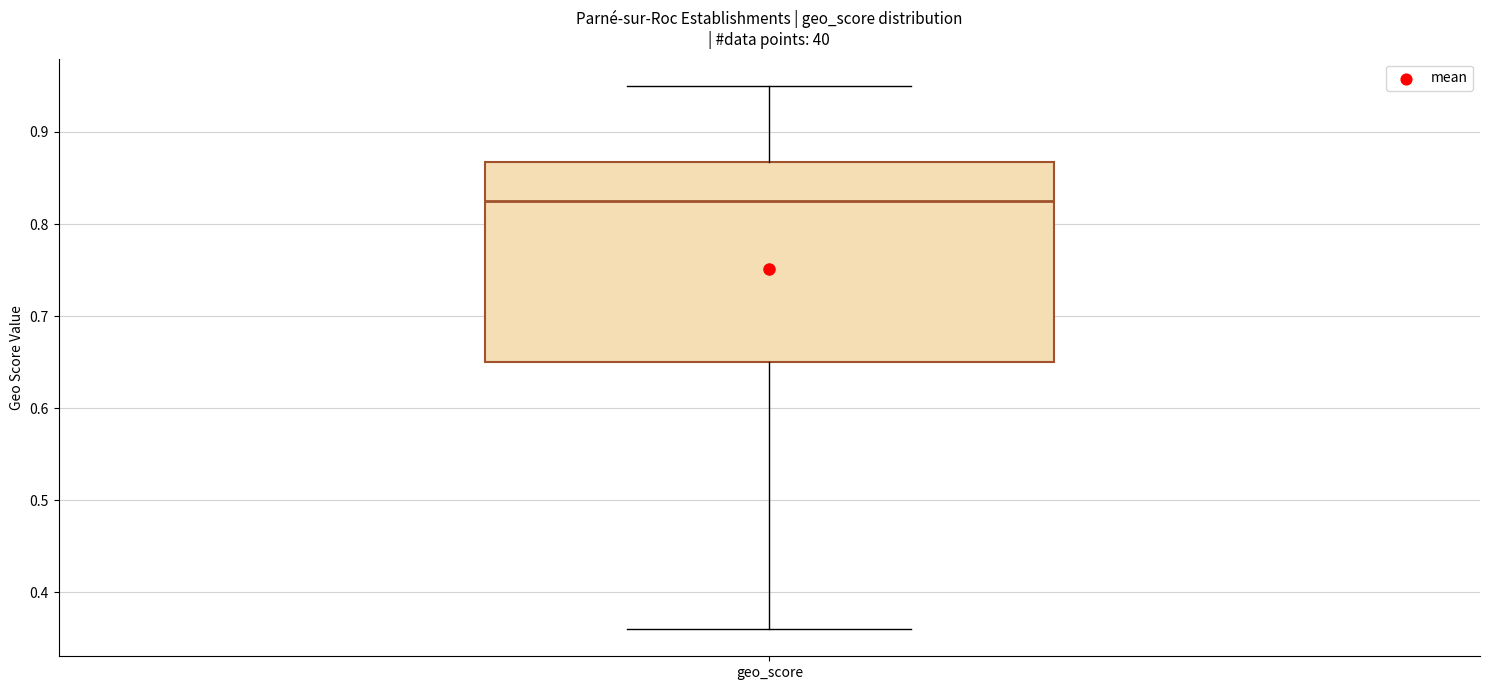

Where is the lower edge of the box for geo_score on the y-axis? The values are not printed on the chart, so give them approximately, as read against the axis.

0.65